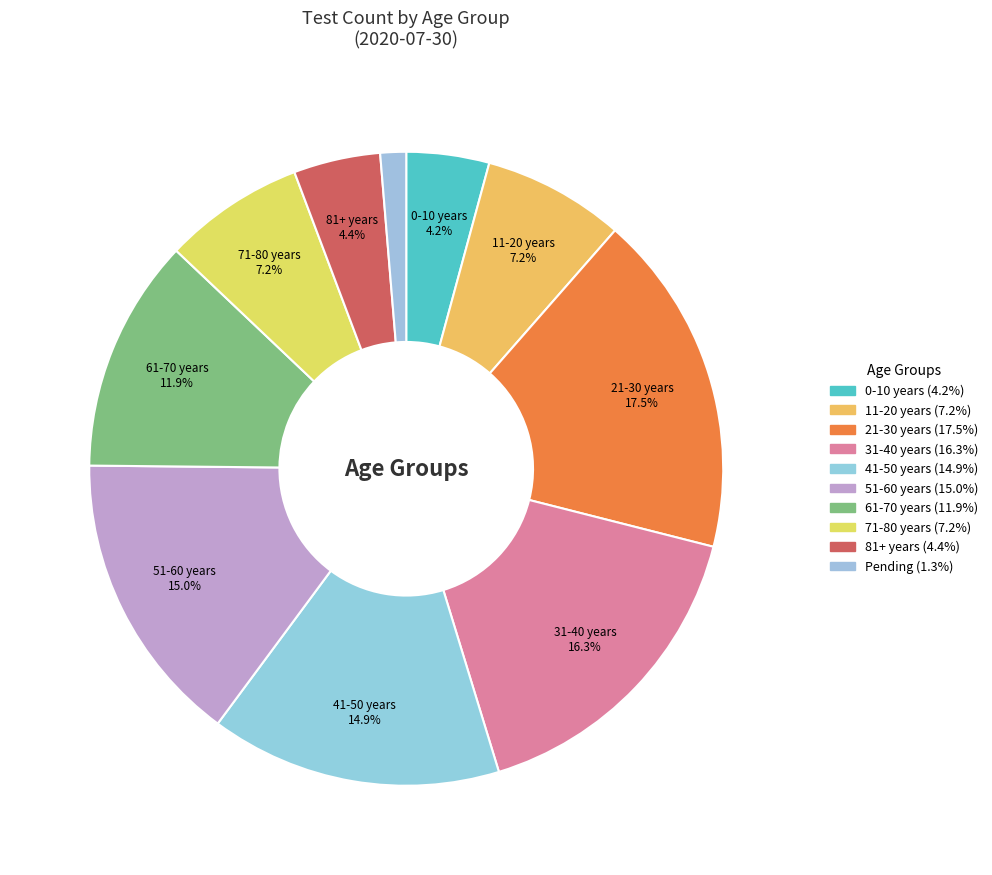

To the nearest percent, what is the difference between the largest and smallest slice percentages?

16%